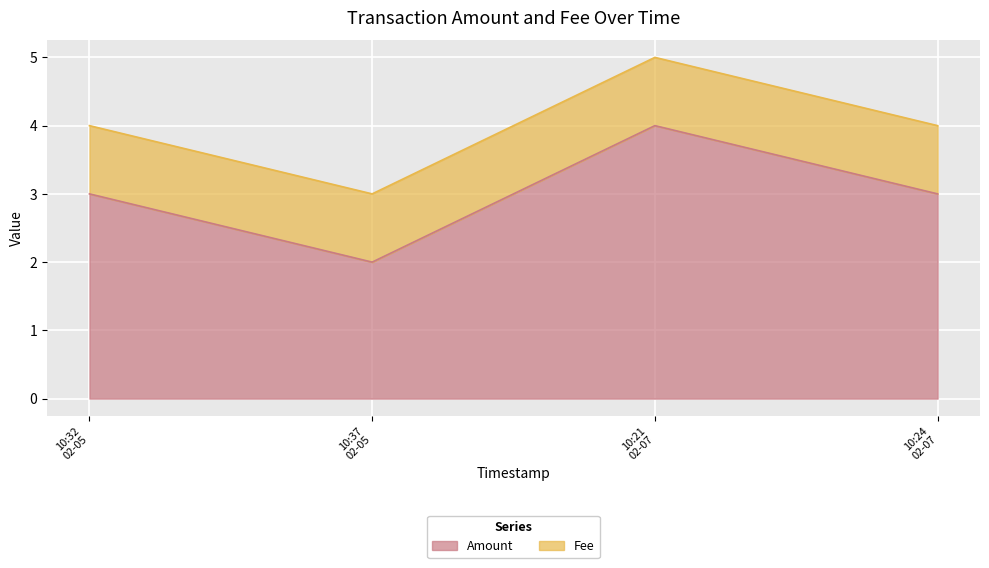

What is the average value of the Amount series?

3